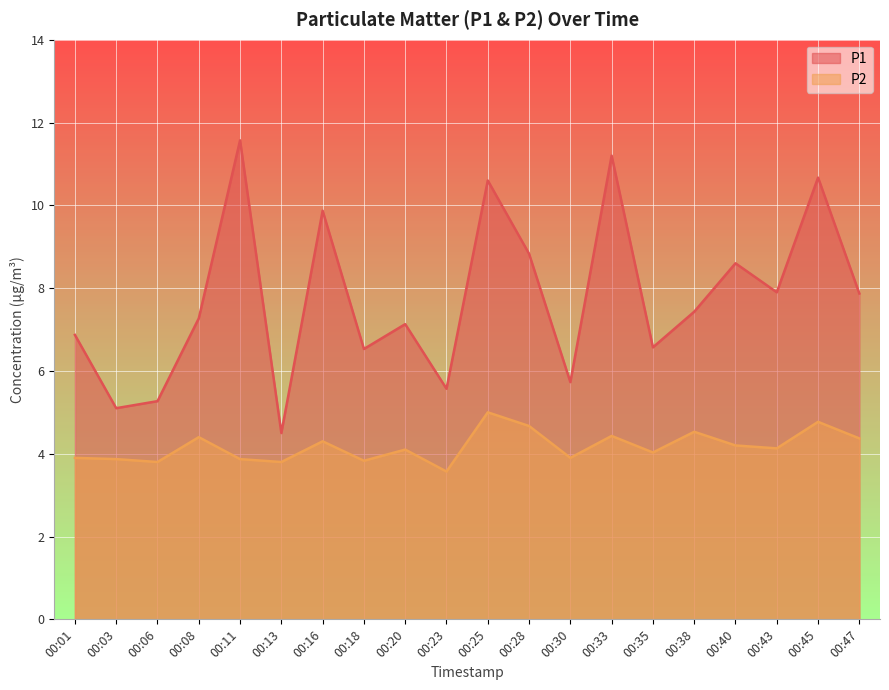

Is the value of P2 at 00:03 greater than the value of P1 at 00:25?

No